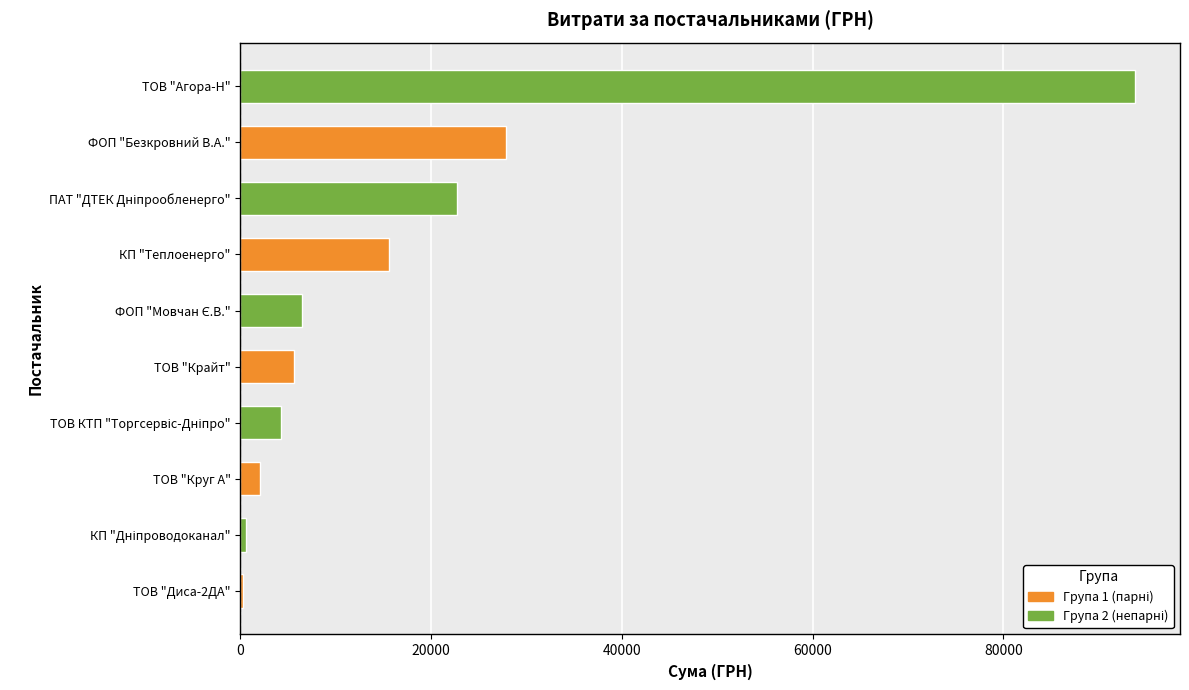

Is it true that the value at ТОВ "Круг А" is 2085.7?

True